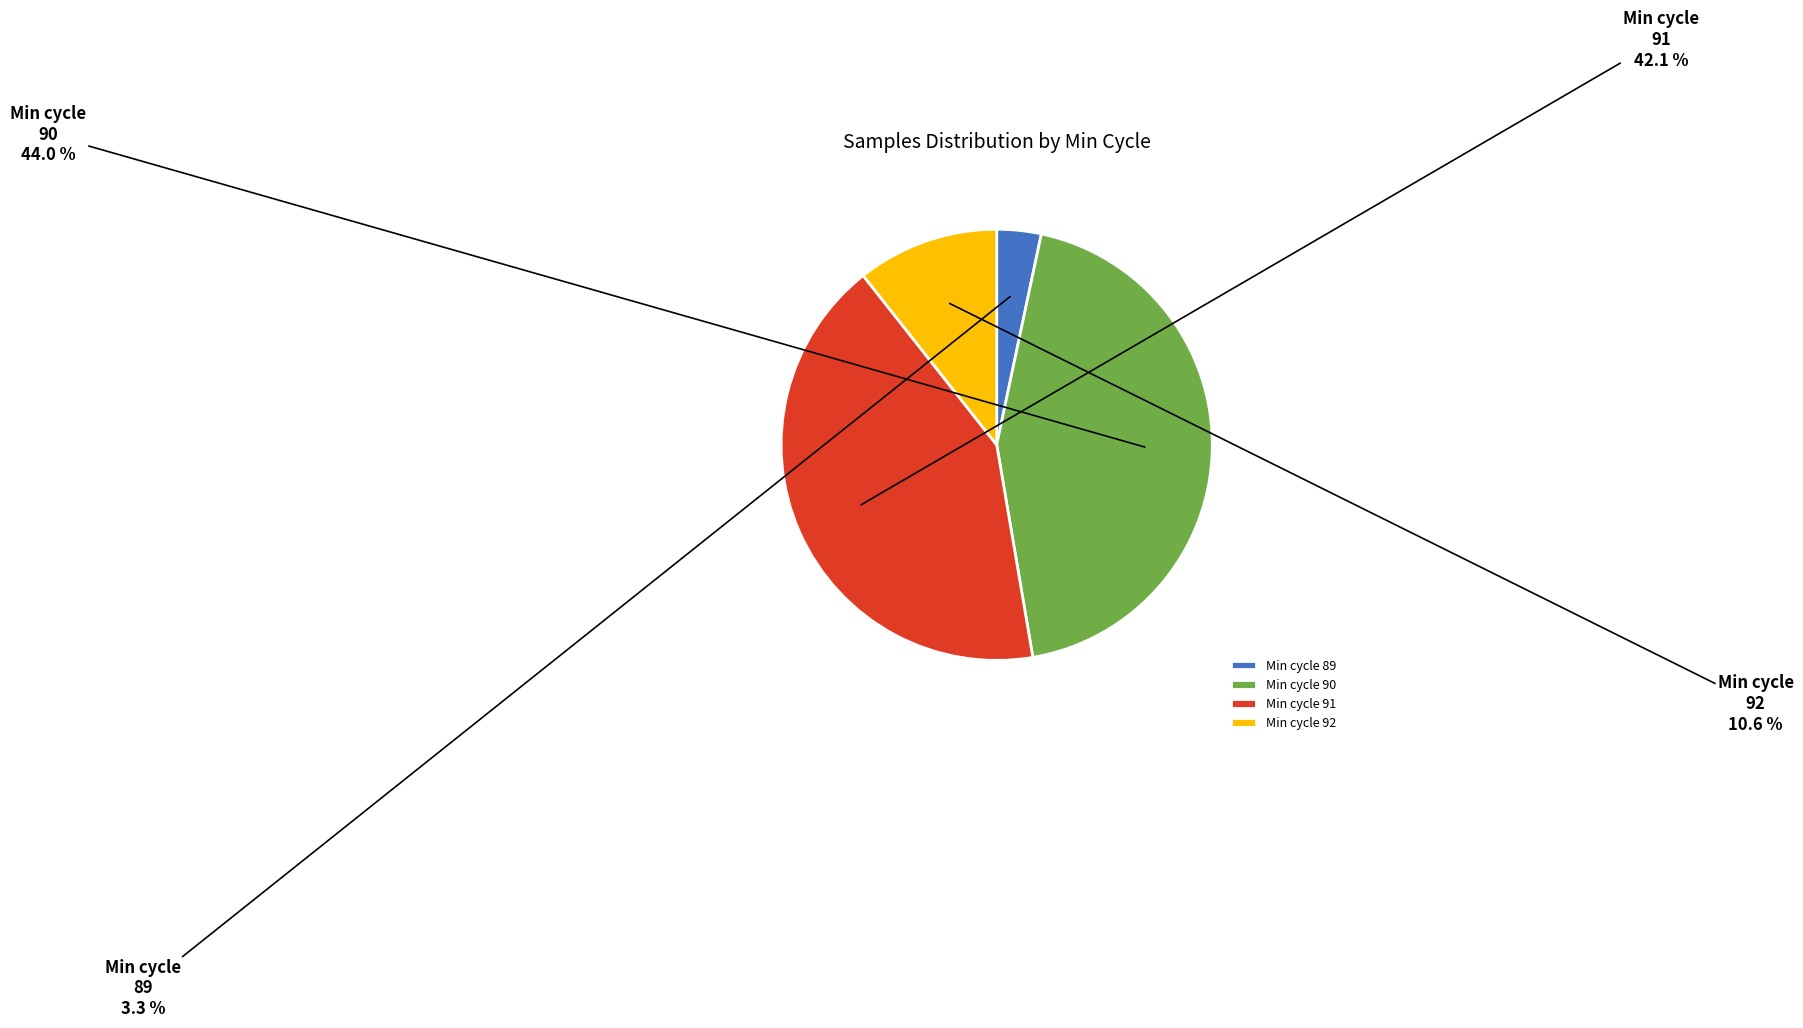

Which category has the biggest portion of the pie?

Min cycle 90